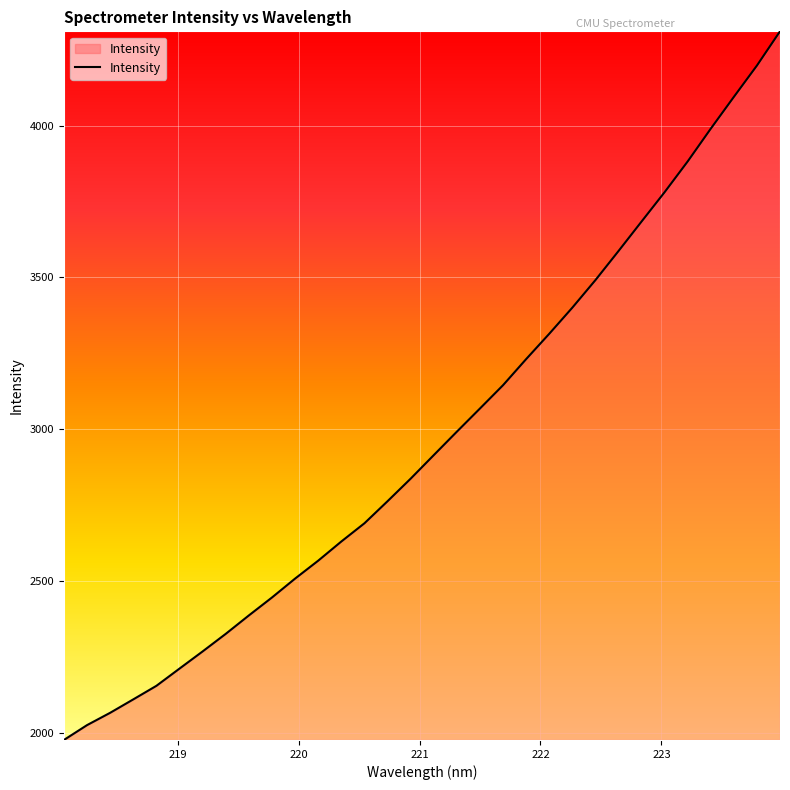

What is the difference between the maximum and minimum values?

2333.4